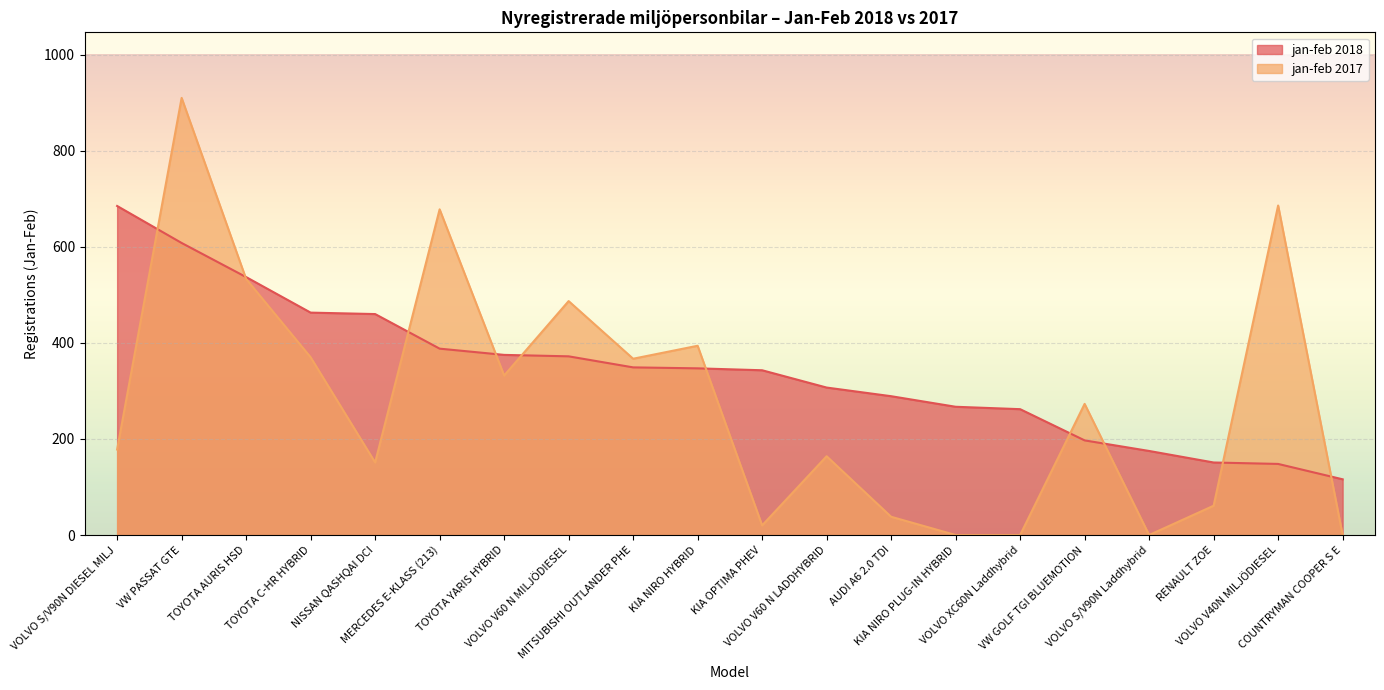

How many data points in jan-feb 2017 are above 273?

9